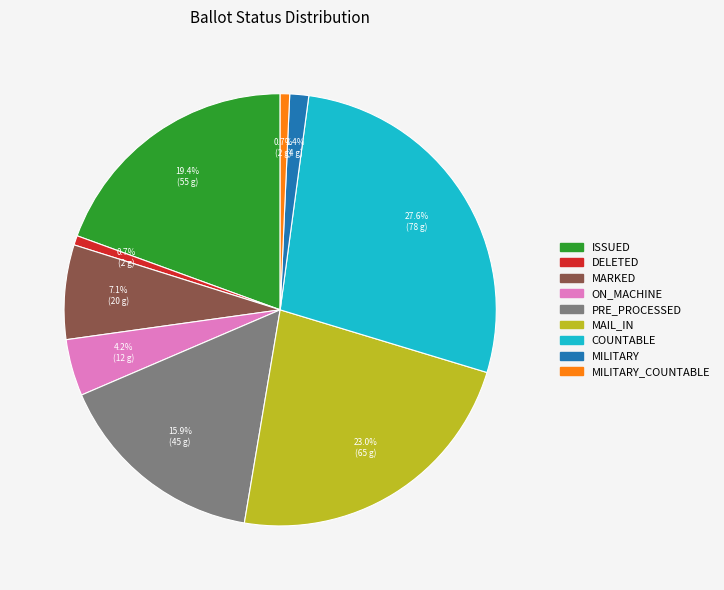

Does any single category account for the majority?

No